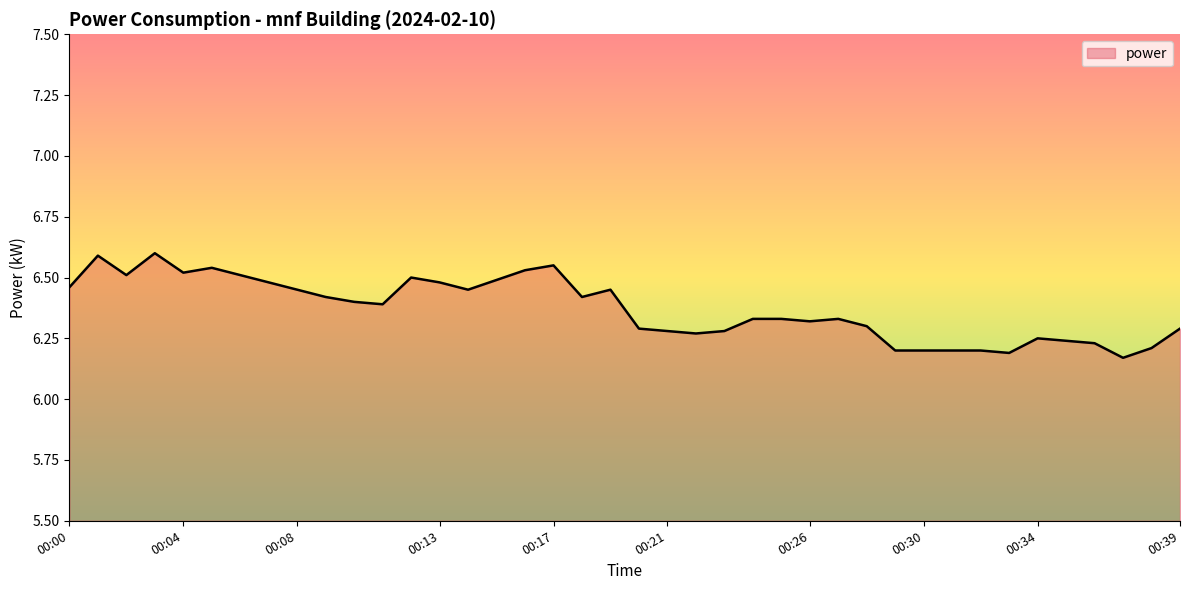

What is the maximum value shown in the chart?

6.6